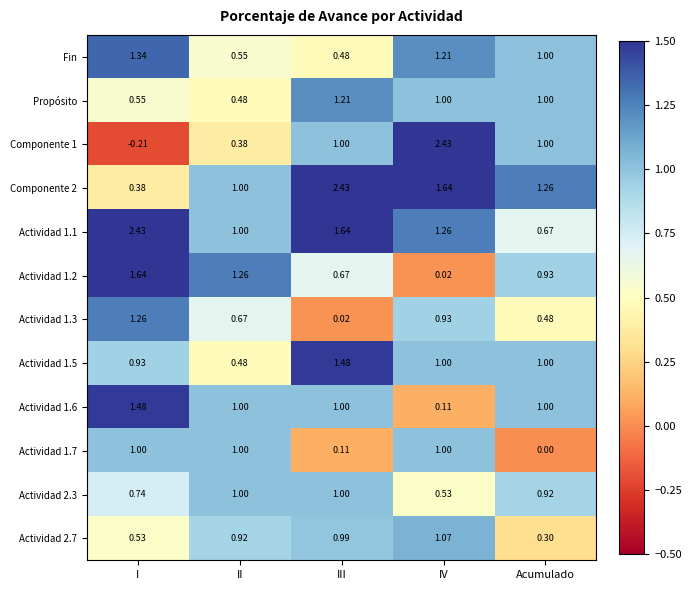

At which label does Fin first exceed 1?

I